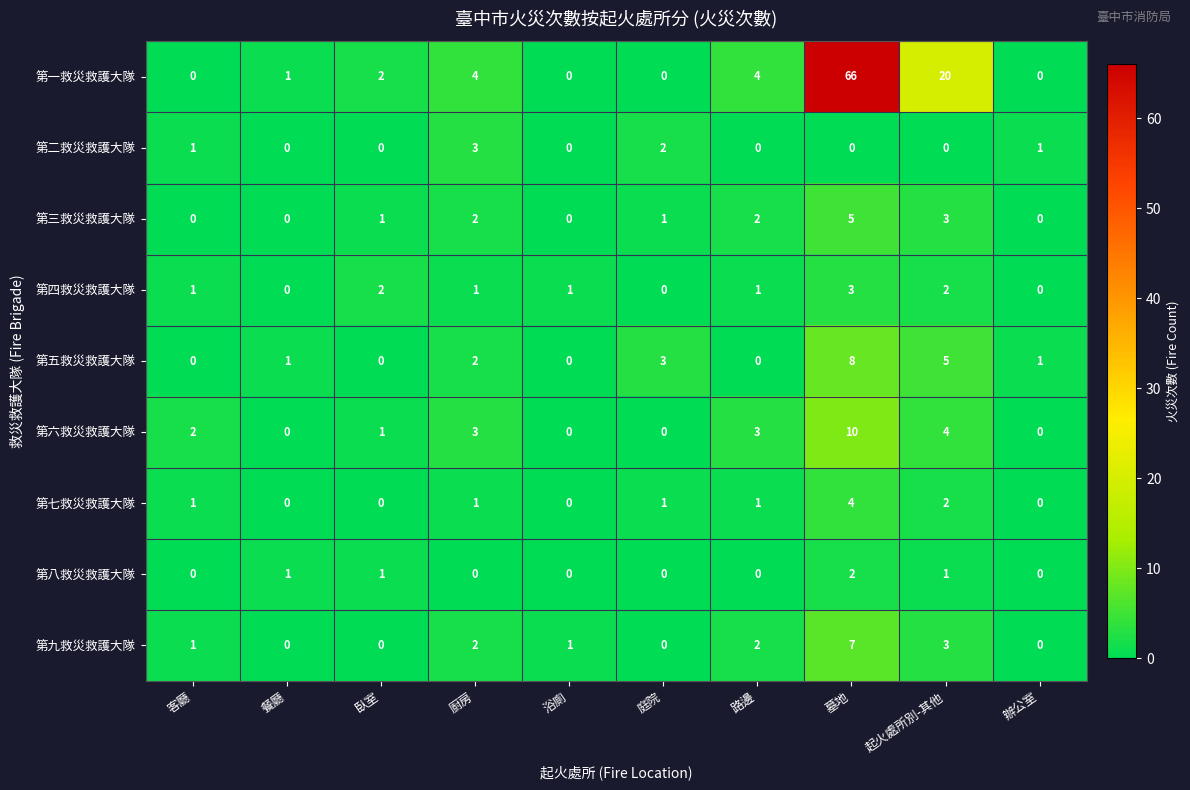

Which series has the largest range (max minus min)?

第一救災救護大隊